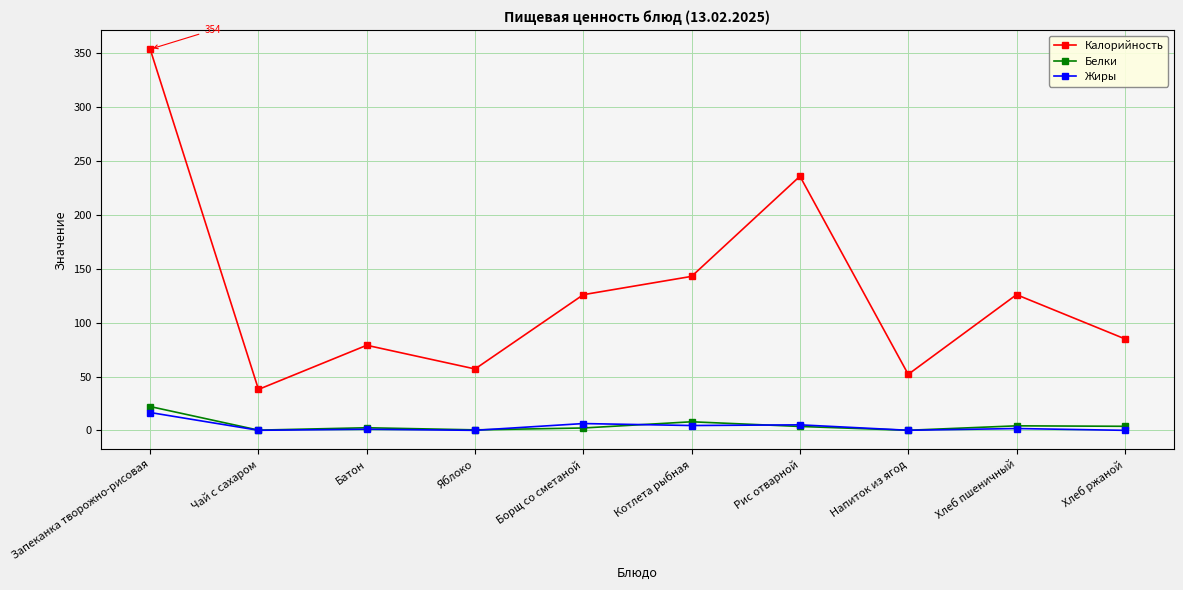

What is the maximum value shown in the chart?

354.0